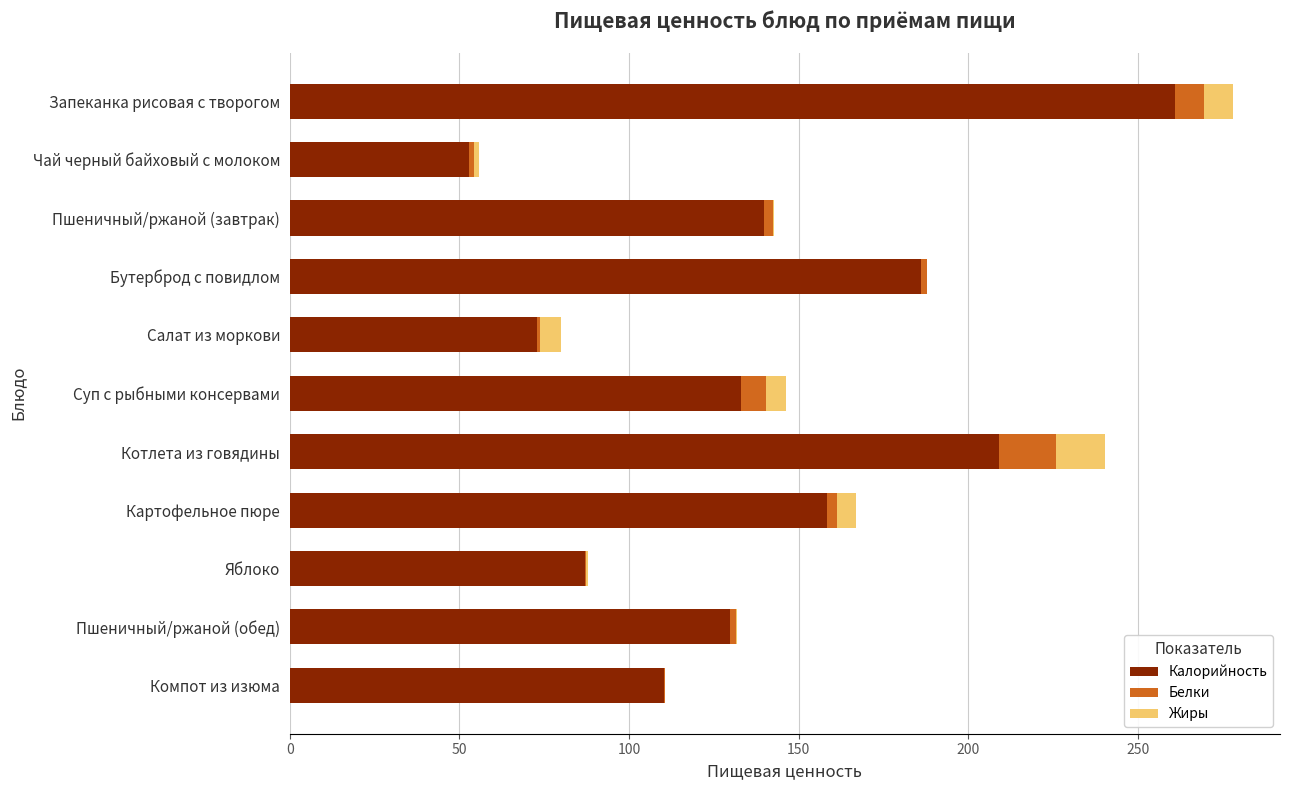

Is it true that Калорийность equals 73.0 at Салат из моркови?

True